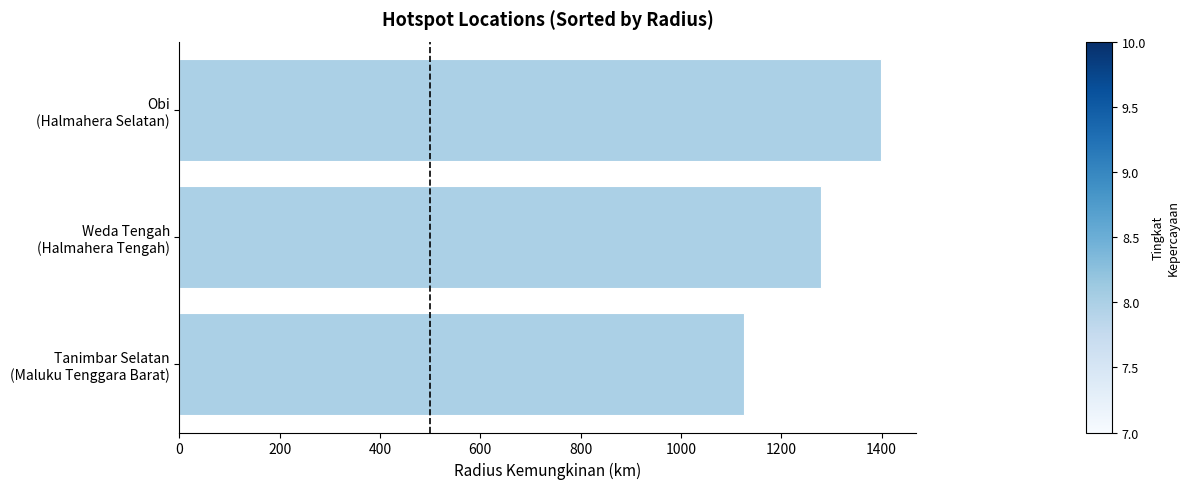

What is the smallest value displayed?

1125